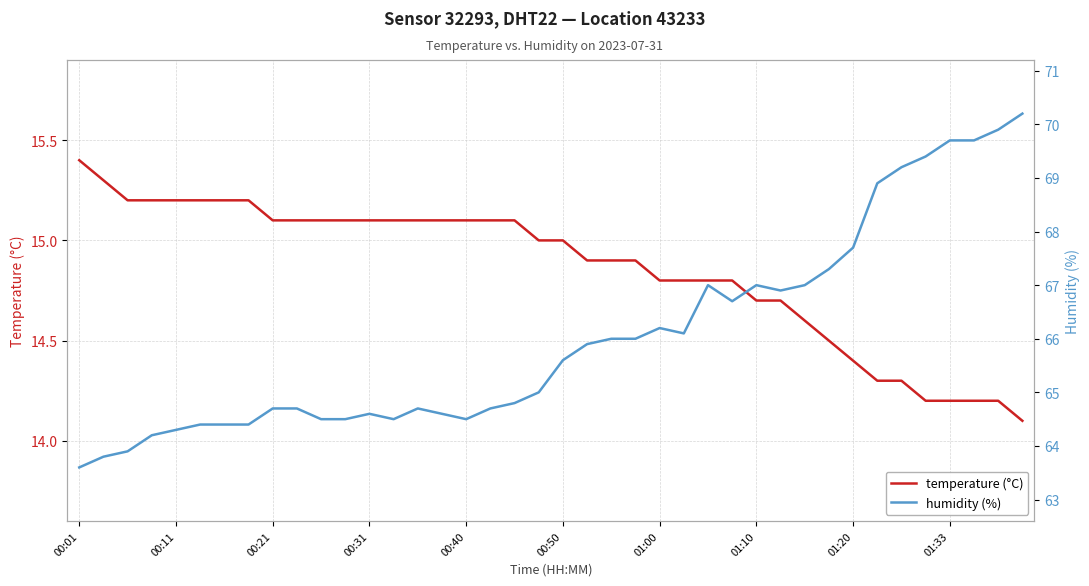

Reading left to right, what are all the values shown in this chart?

temperature (°C): 15.4	15.3	15.2	15.2	15.2	15.2	15.2	15.2	15.1	15.1	15.1	15.1	15.1	15.1	15.1	15.1	15.1	15.1	15.1	15.0	15.0	14.9	14.9	14.9	14.8	14.8	14.8	14.8	14.7	14.7	14.6	14.5	14.4	14.3	14.3	14.2	14.2	14.2	14.2	14.1
humidity (%): 63.6	63.8	63.9	64.2	64.3	64.4	64.4	64.4	64.7	64.7	64.5	64.5	64.6	64.5	64.7	64.6	64.5	64.7	64.8	65.0	65.6	65.9	66.0	66.0	66.2	66.1	67.0	66.7	67.0	66.9	67.0	67.3	67.7	68.9	69.2	69.4	69.7	69.7	69.9	70.2